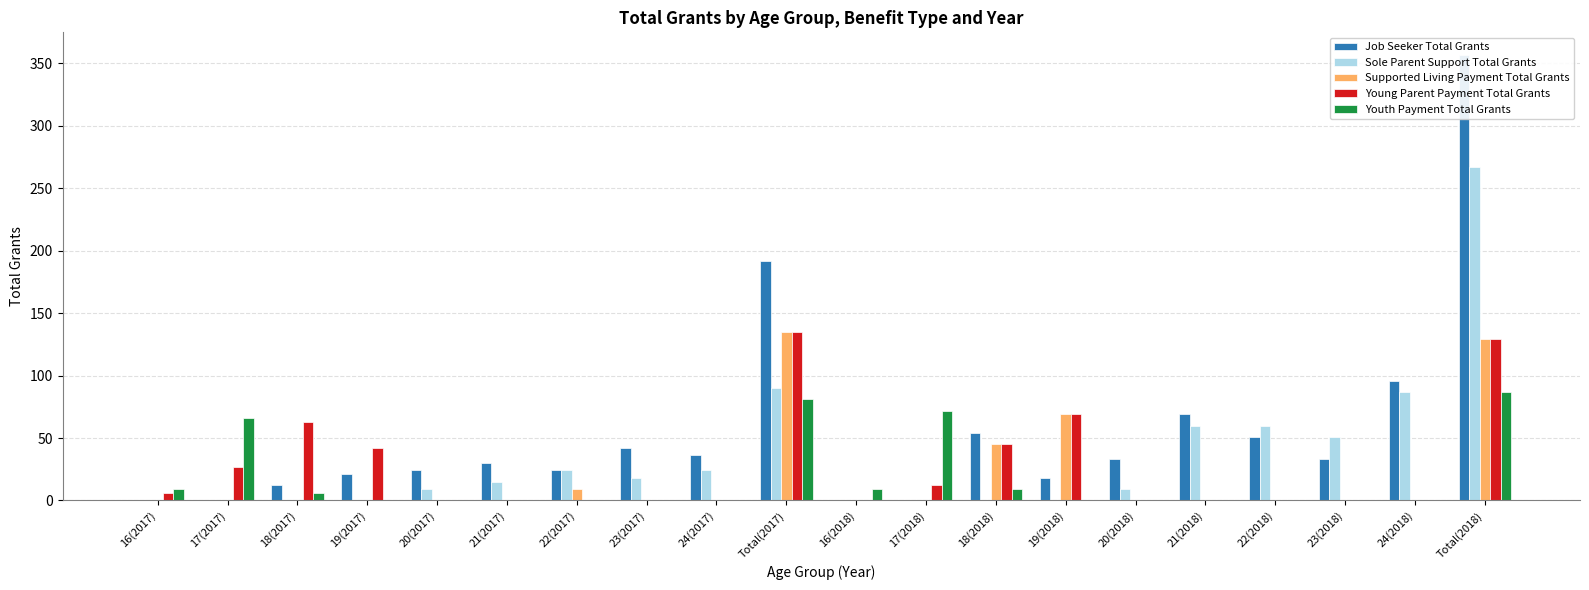

What is the label of the 16th bar from the left?

21(2018)